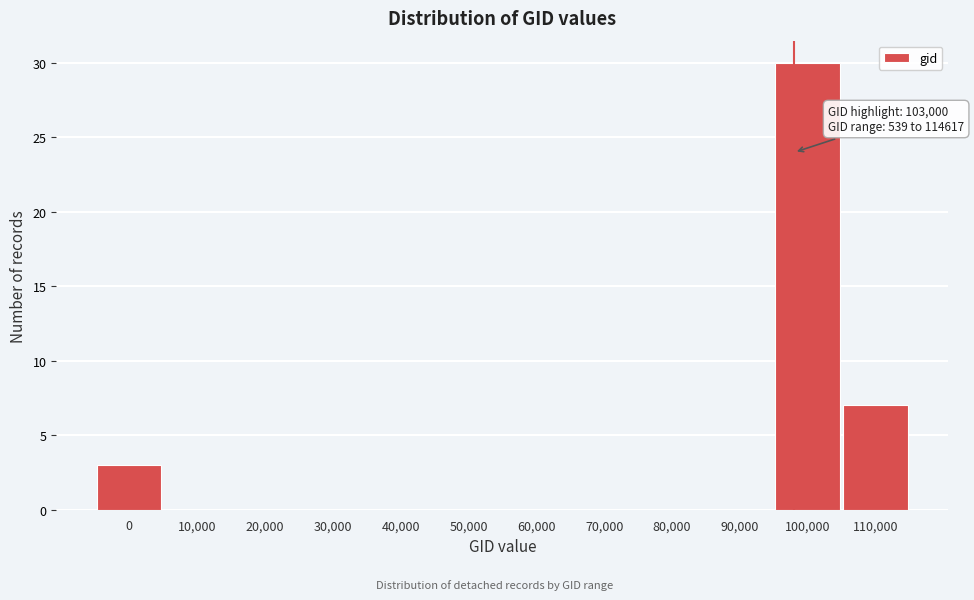

Reading right to left, what are all the values shown in this chart?

110,000=7	100,000=30	90,000=0	80,000=0	70,000=0	60,000=0	50,000=0	40,000=0	30,000=0	20,000=0	10,000=0	0=3